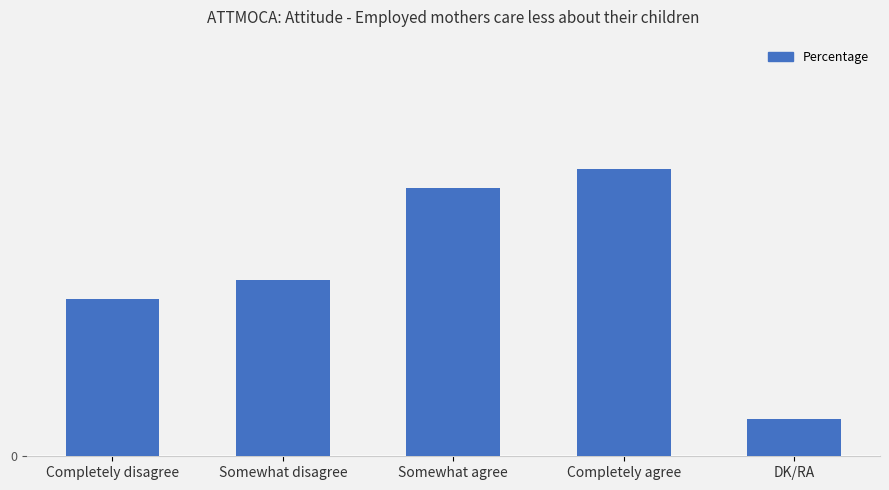

Are the bars horizontal?

No